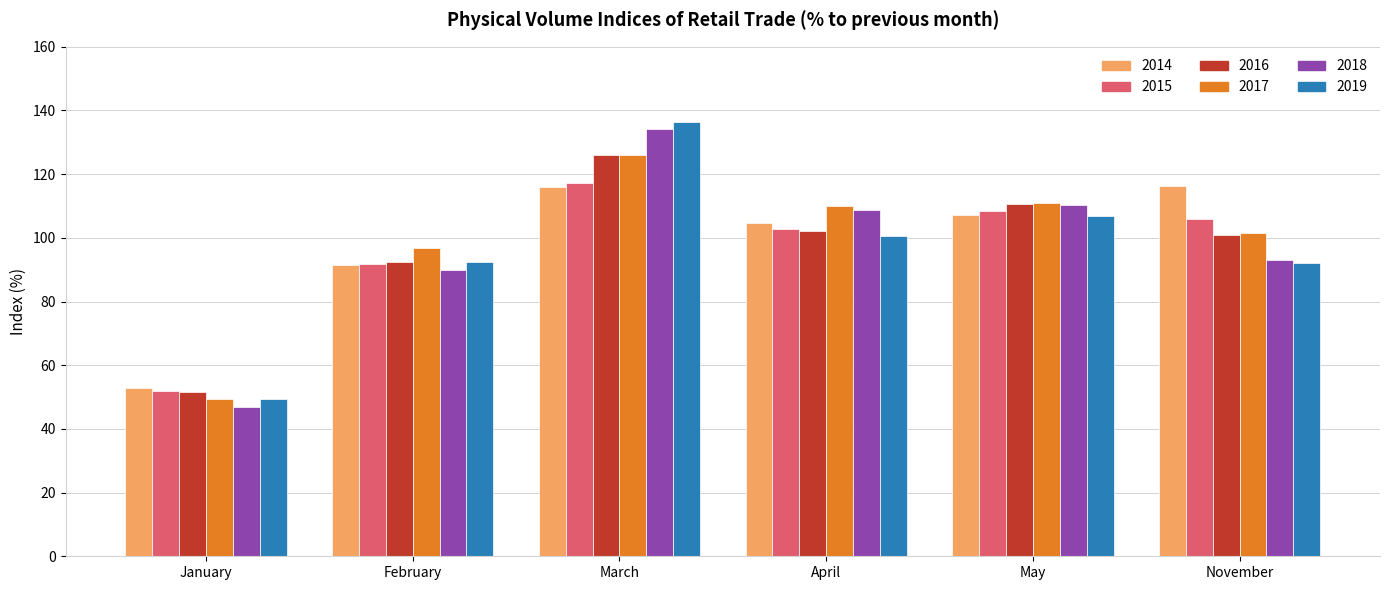

At how many categories does at least one series exceed 103?

4